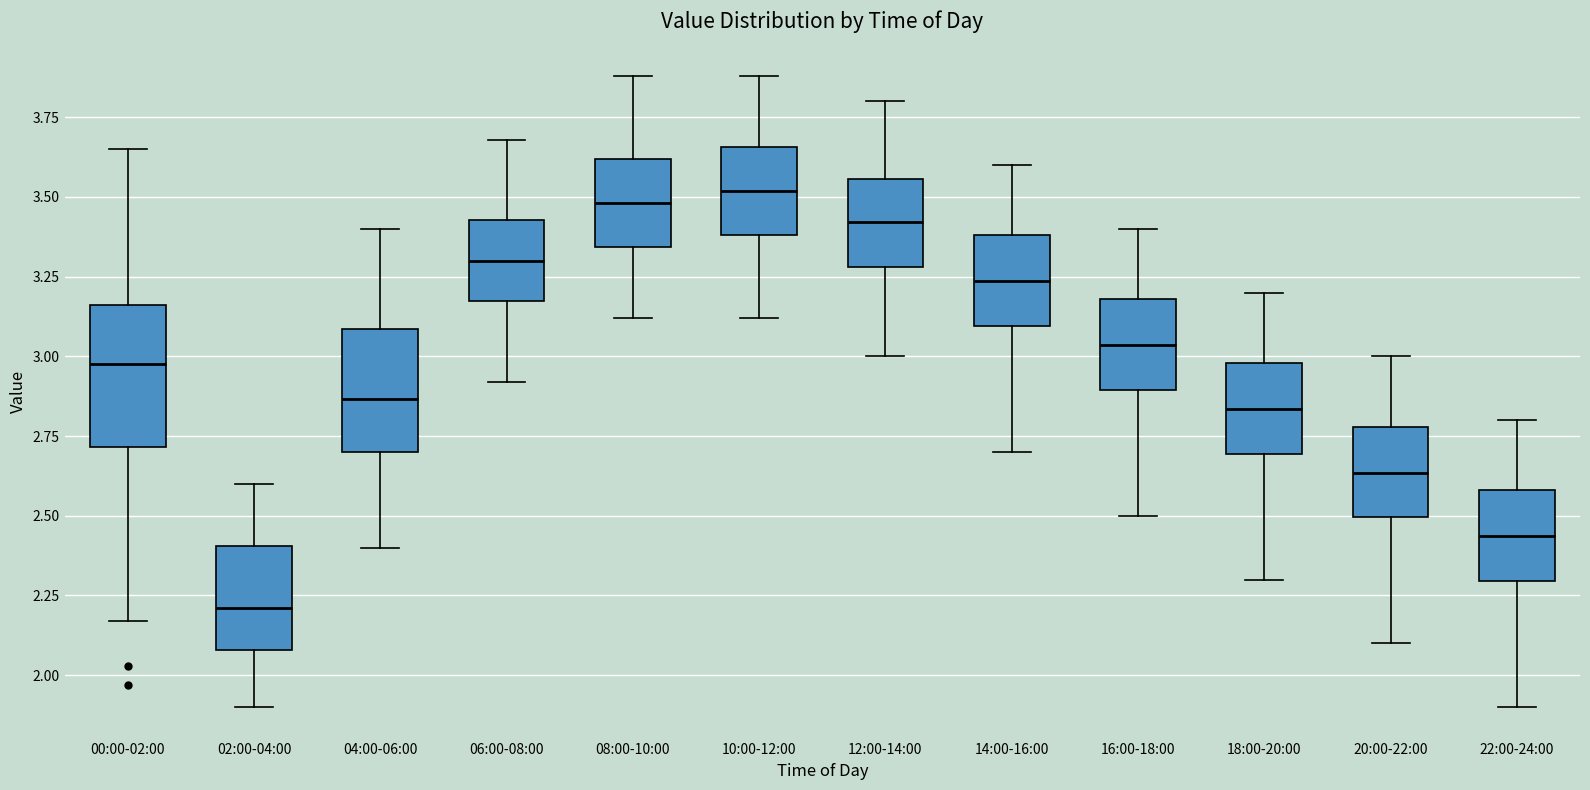

Comparing the boxes themselves (not the whiskers), which one is the tallest?

00:00-02:00